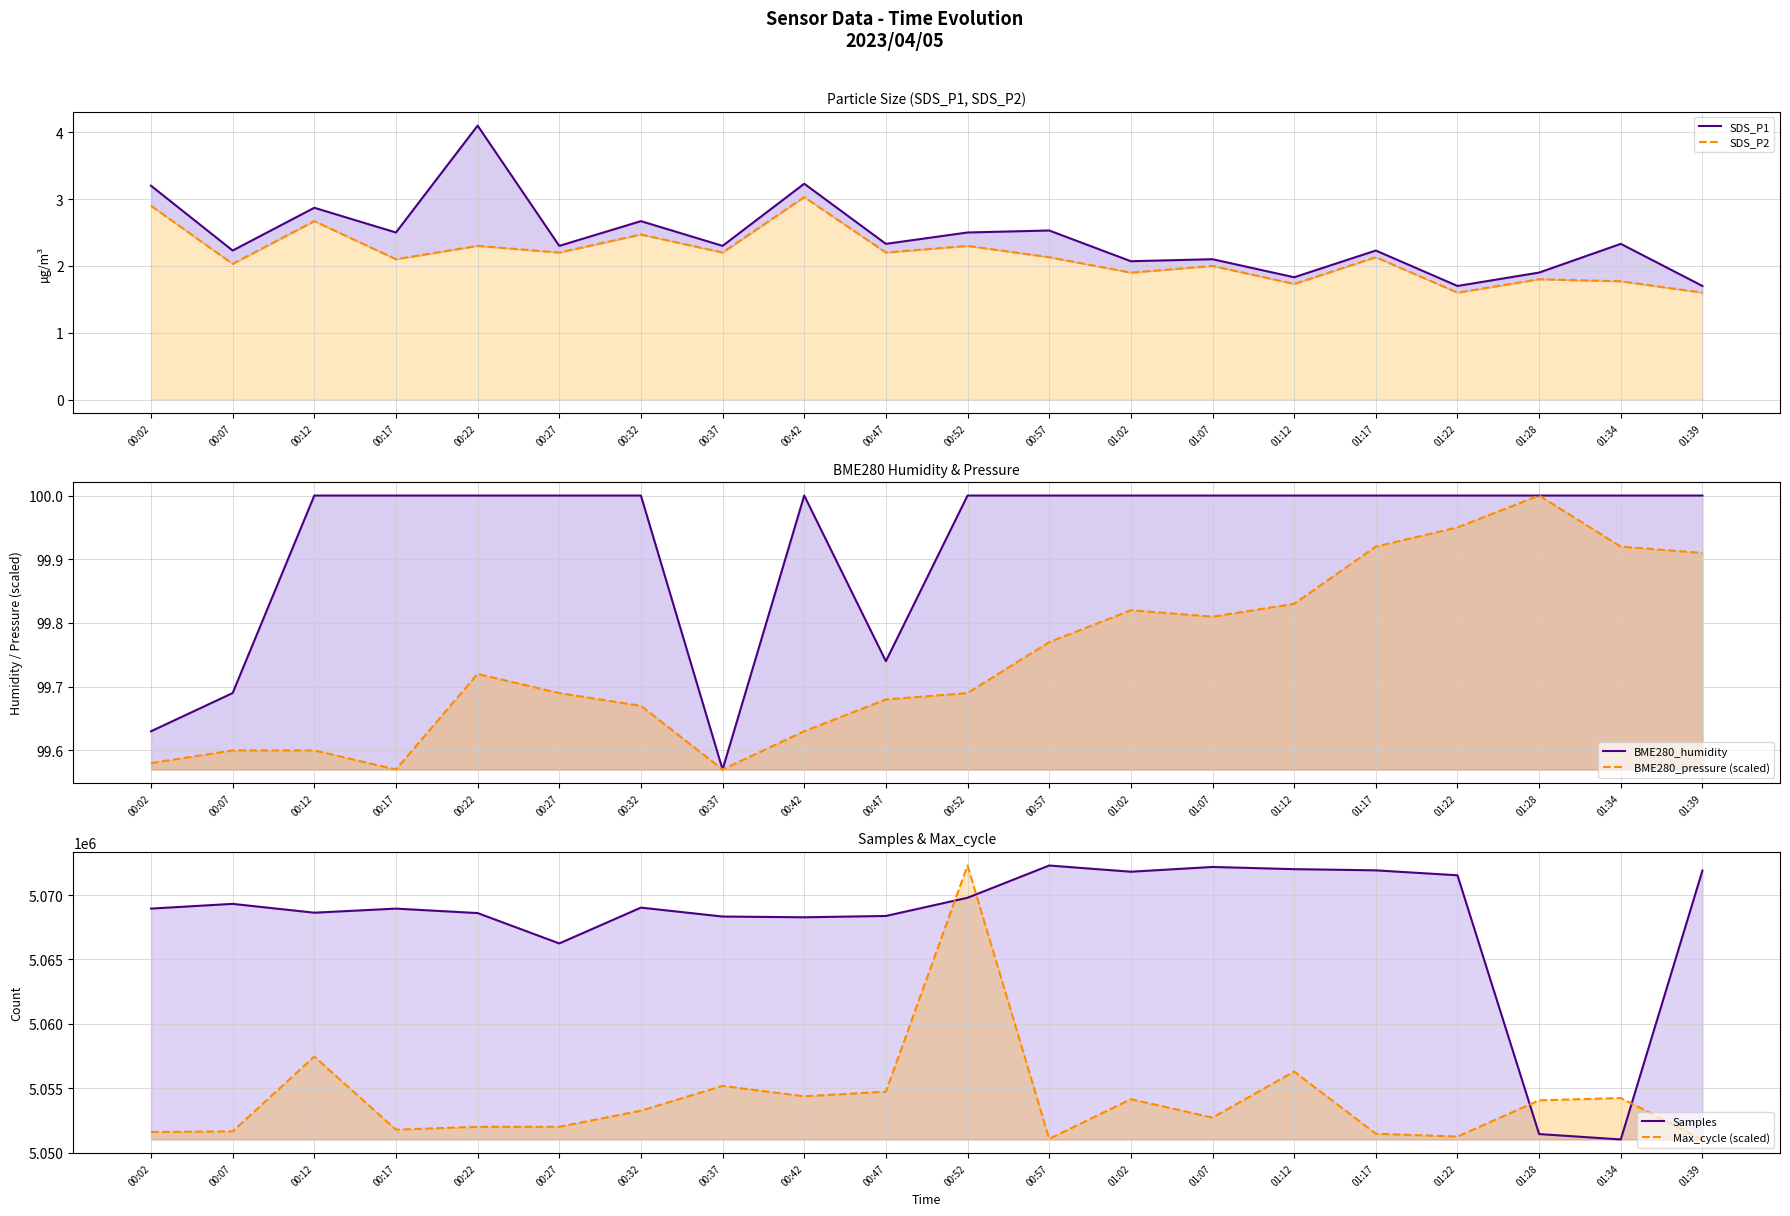

How many distinct data groups are displayed?

6